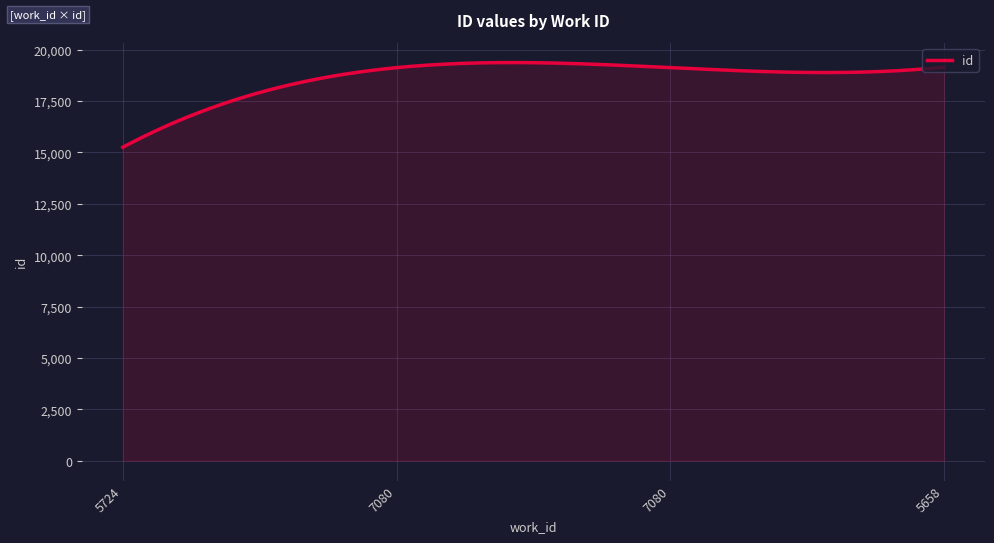

Does the chart have visible grid lines?

Yes